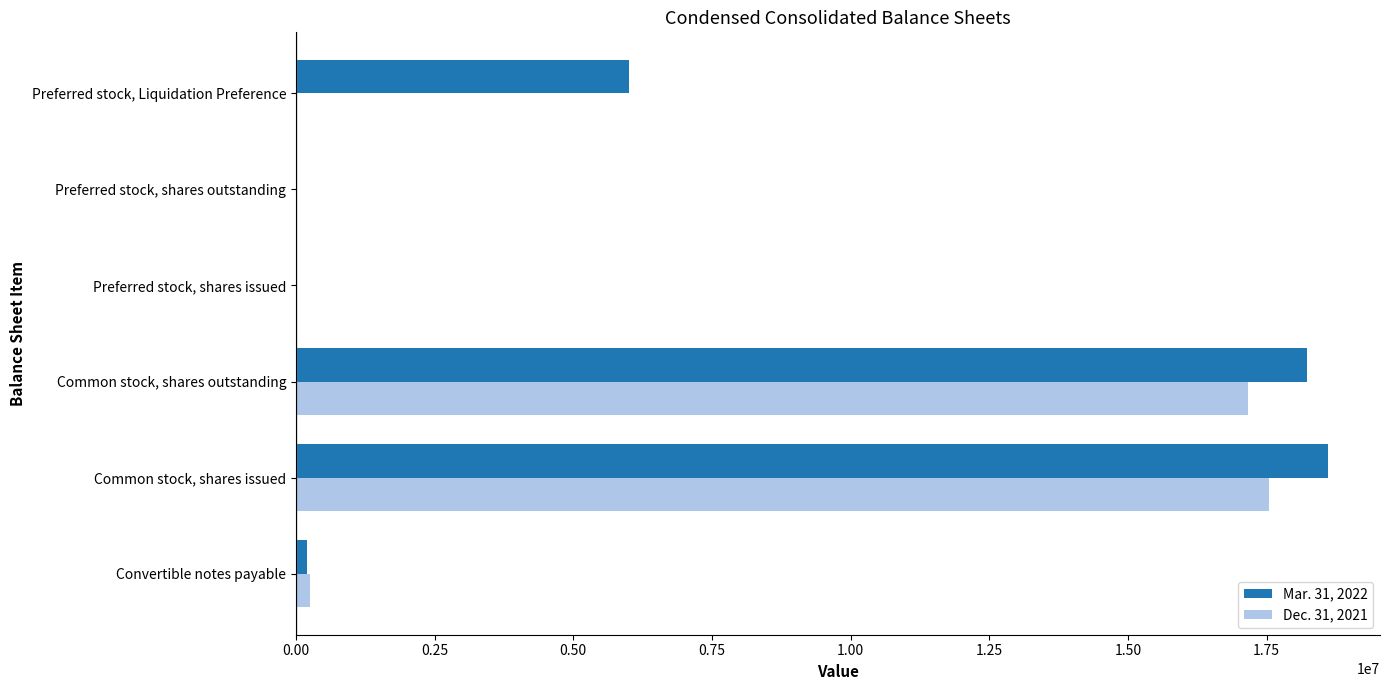

At which label is Mar. 31, 2022 closest to 9308990?

Preferred stock, Liquidation Preference